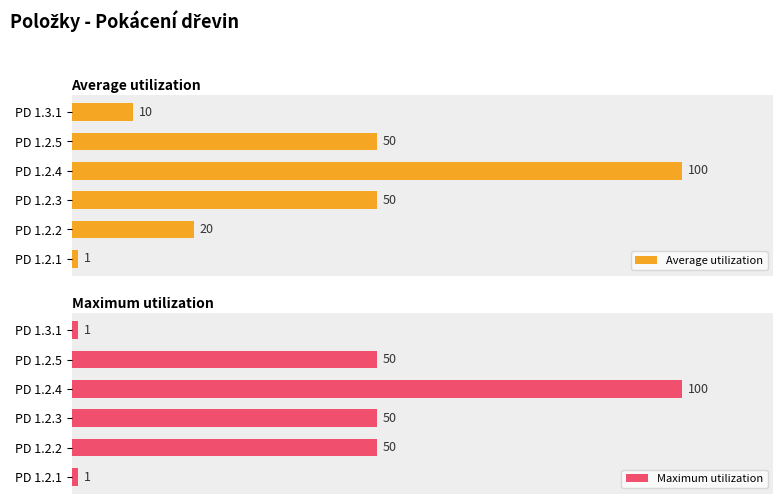

Which category has the lowest value in the Average utilization series?

PD 1.2.1